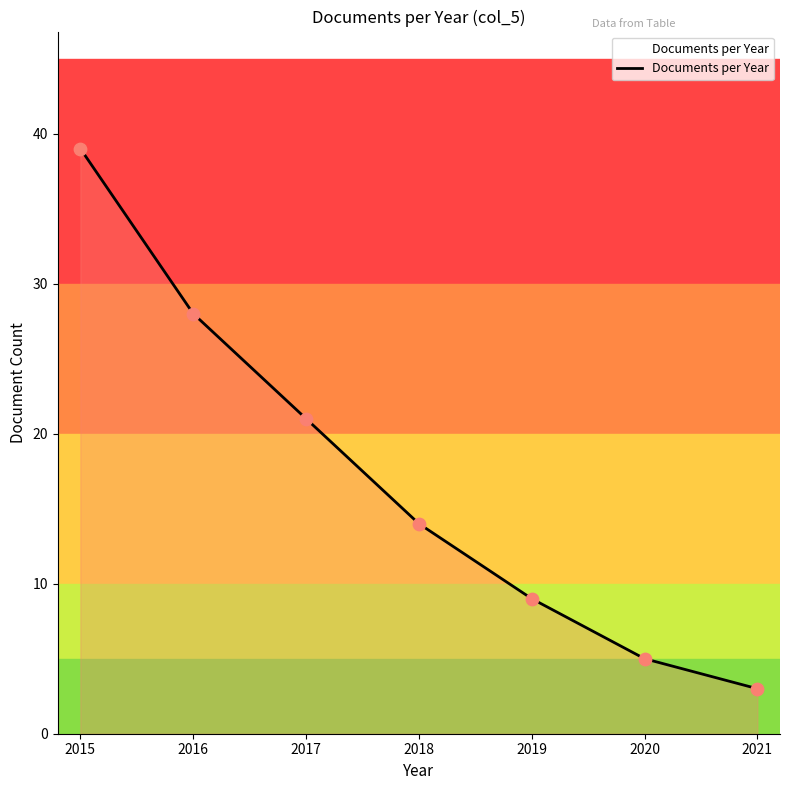

What is the change in value from 2020 to 2021?

-2